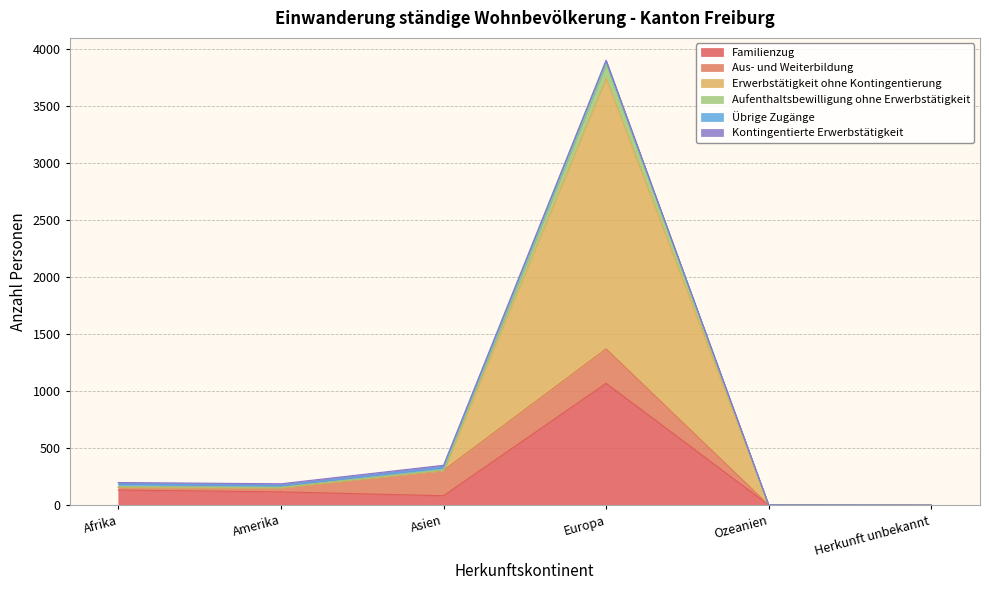

Which series has the largest range (max minus min)?

Erwerbstätigkeit ohne Kontingentierung